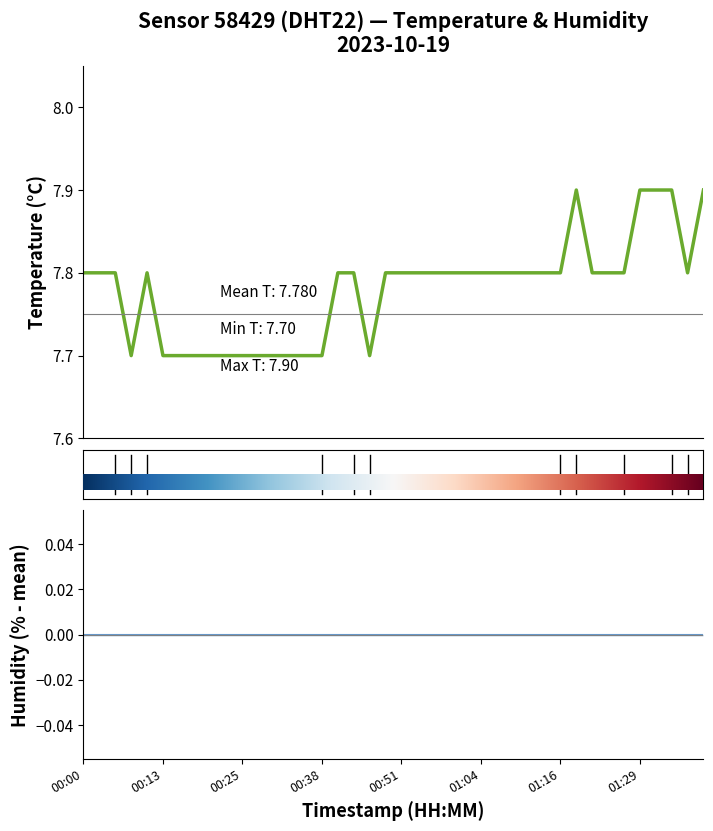

List the labels in order of value, largest first.

01:19, 01:29, 01:31, 01:34, 01:39, 00:00, 00:03, 00:05, 00:10, 00:40, 00:43, 00:48, 00:51, 00:54, 00:56, 00:59, 01:01, 01:04, 01:06, 01:09, 01:11, 01:14, 01:16, 01:21, 01:24, 01:26, 01:36, 00:08, 00:13, 00:15, 00:18, 00:20, 00:23, 00:25, 00:28, 00:30, 00:33, 00:35, 00:38, 00:46